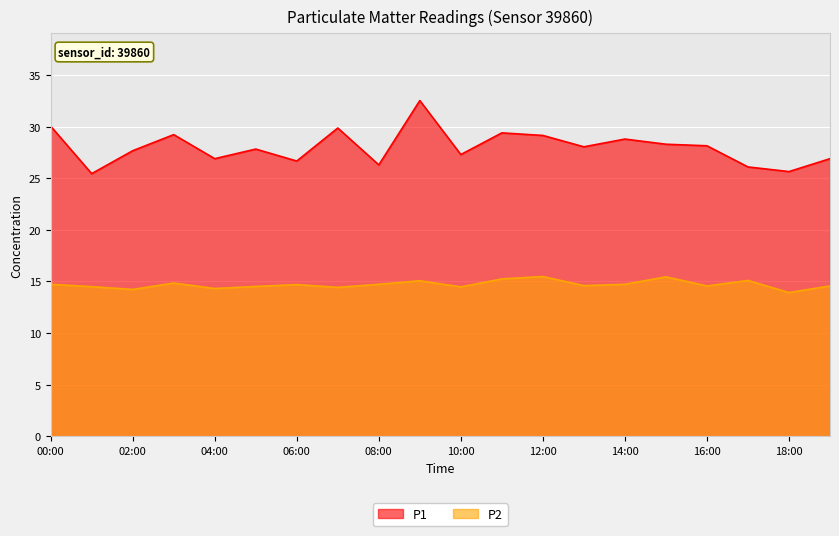

Rank the series by their average value, from highest to lowest.

P1, P2